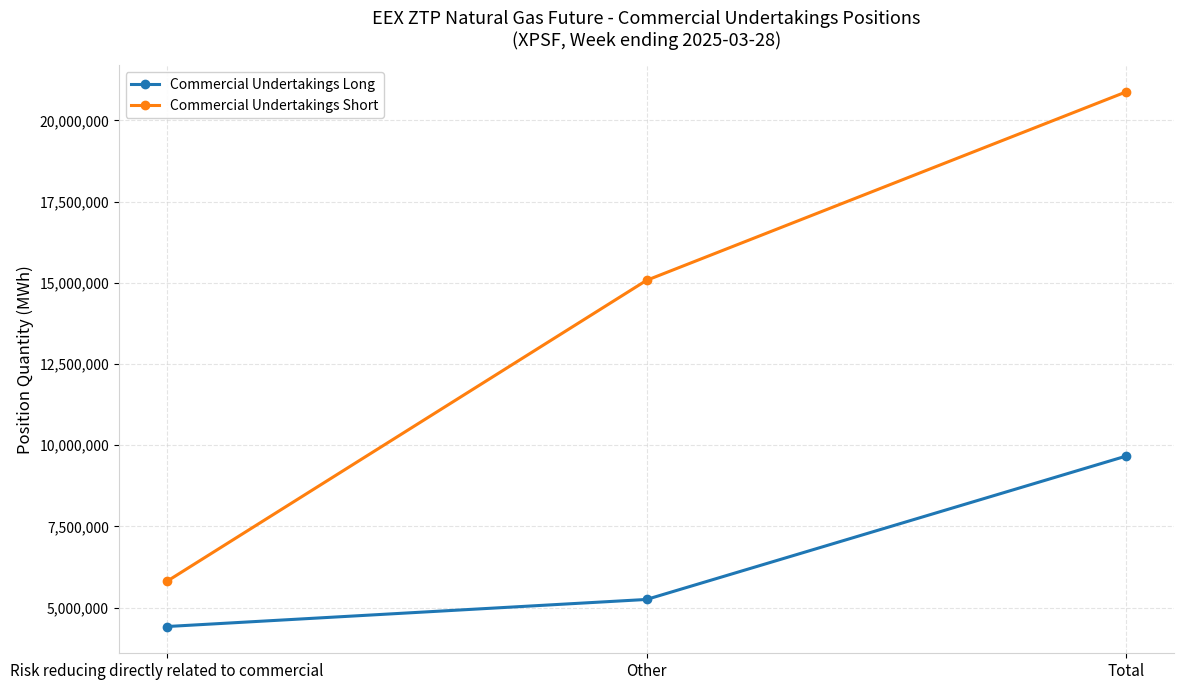

What is the difference between the second highest and minimum values in the Commercial Undertakings Short series?

9269017.0